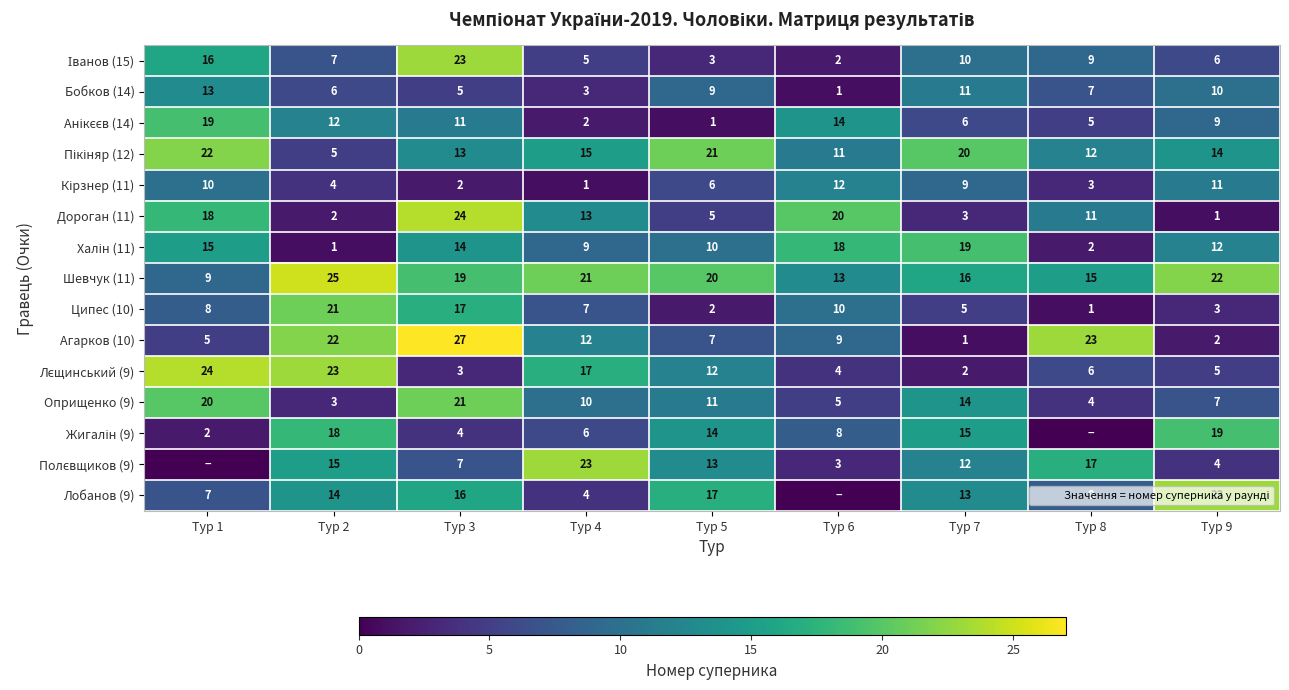

What is the difference between the maximum and minimum values in the Дороган (11) series?

23